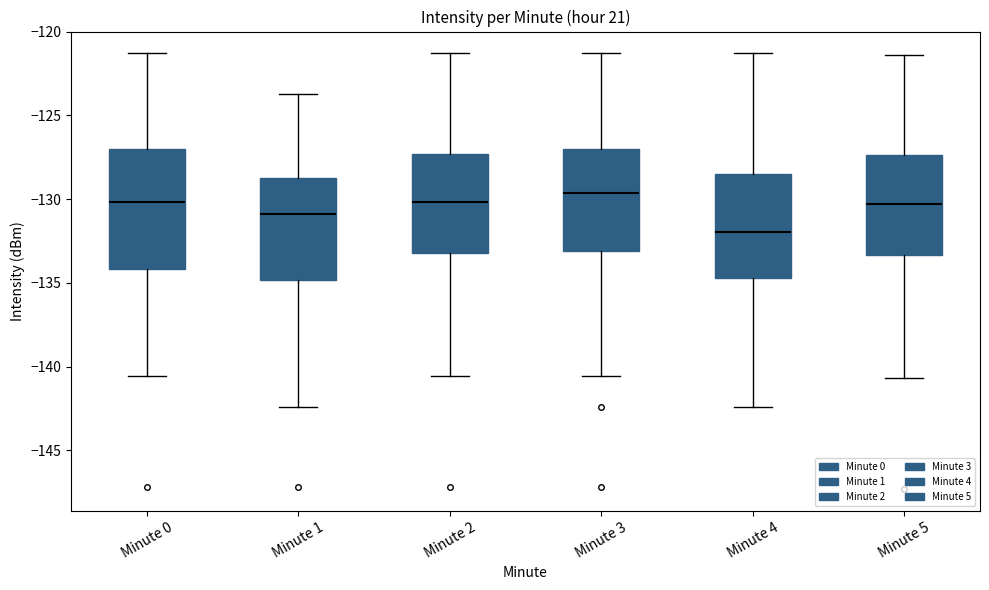

Reading left to right, read every box against the y-axis: the position of its median line, the range the box covers, and the ends of its whiskers. The values are not printed on the chart, so give them approximately, as read against the axis.

Minute 0: median -130.0, box -134.0 to -127.0, whiskers -140.5 to -121.5
Minute 1: median -131.0, box -135.0 to -128.5, whiskers -142.5 to -123.5
Minute 2: median -130.0, box -133.0 to -127.5, whiskers -140.5 to -121.5
Minute 3: median -129.5, box -133.0 to -127.0, whiskers -140.5 to -121.5
Minute 4: median -132.0, box -134.5 to -128.5, whiskers -142.5 to -121.5
Minute 5: median -130.5, box -133.5 to -127.5, whiskers -140.5 to -121.5